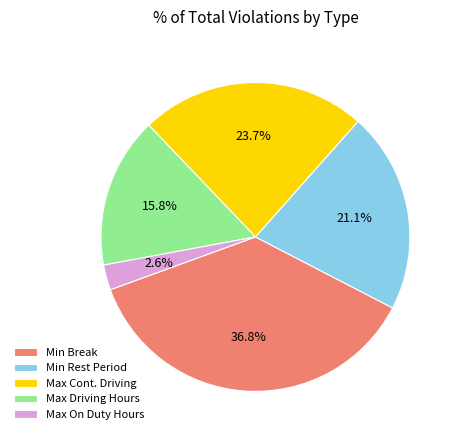

Which category has the biggest portion of the pie?

Min Break